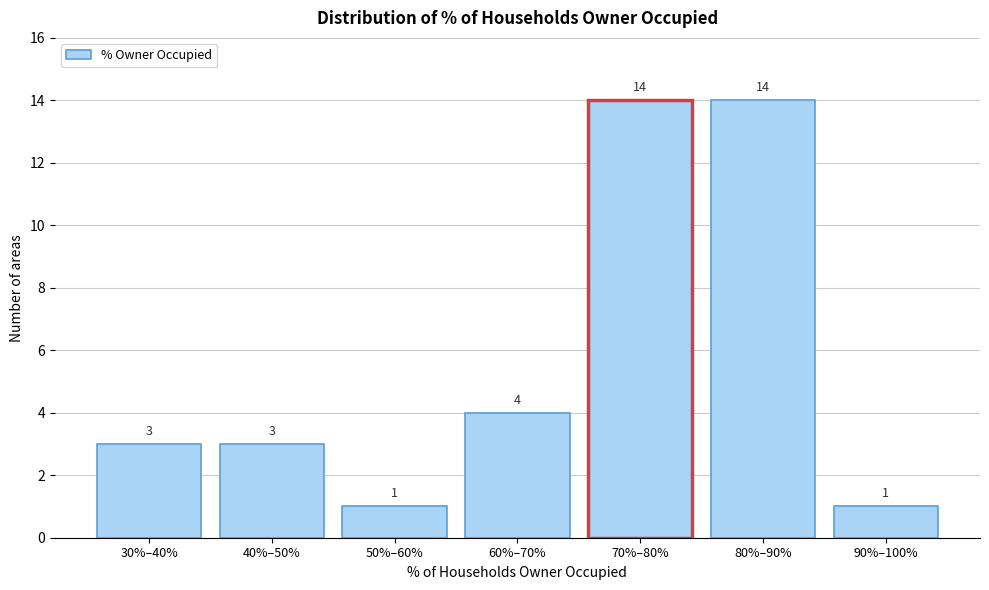

Reading left to right, extract all data points from this chart.

3	3	1	4	14	14	1